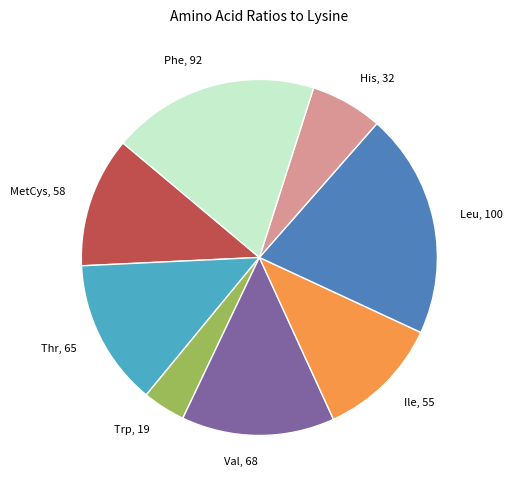

Which category has the biggest portion of the pie?

Leu